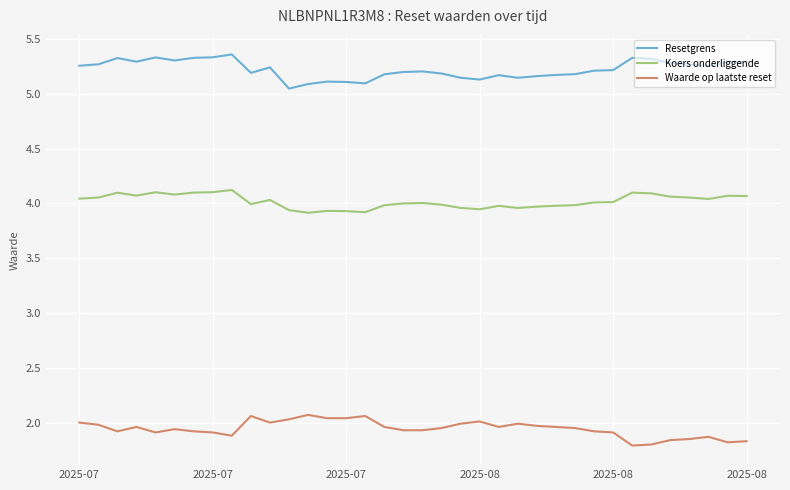

True or false: Resetgrens and Waarde op laatste reset cross at least once.

False